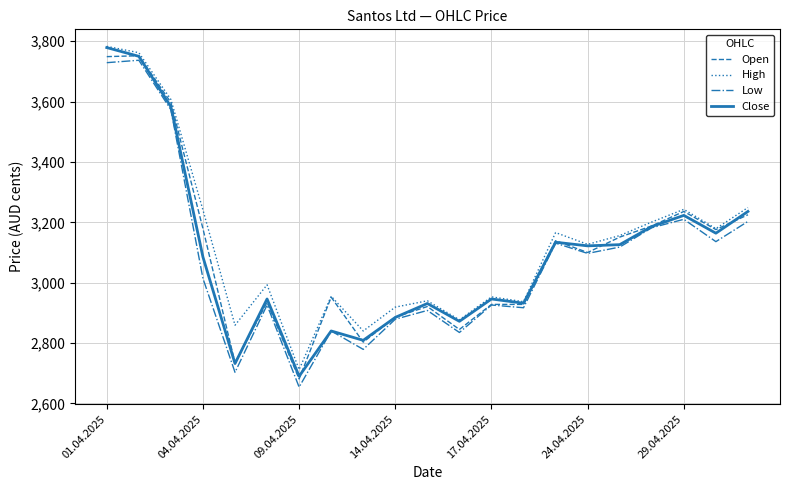

What is the minimum value for Open?

2681